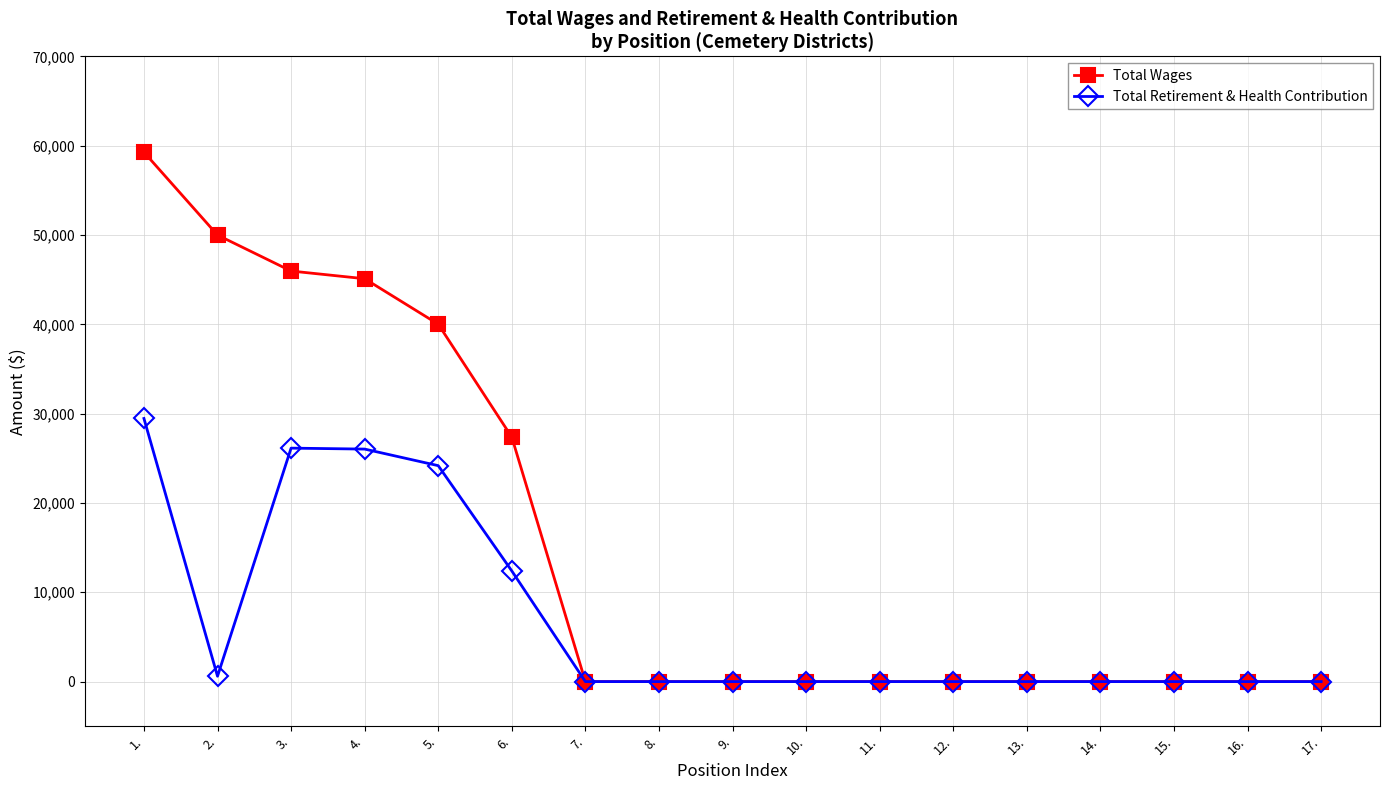

Rank the series by their maximum value, from highest to lowest.

Total Wages, Total Retirement & Health Contribution